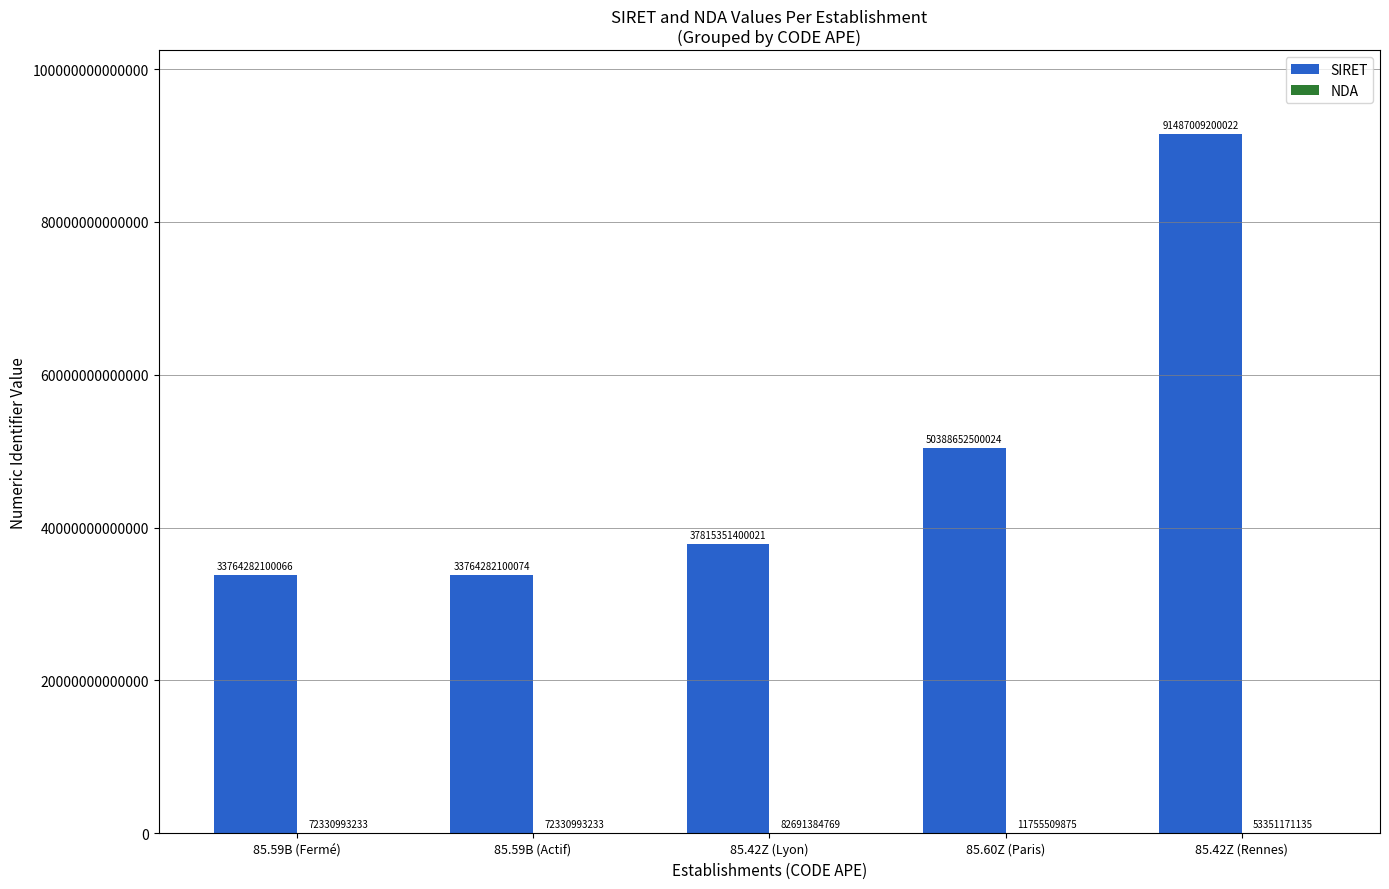

At which category is the sum across all series the highest?

85.42Z (Rennes)